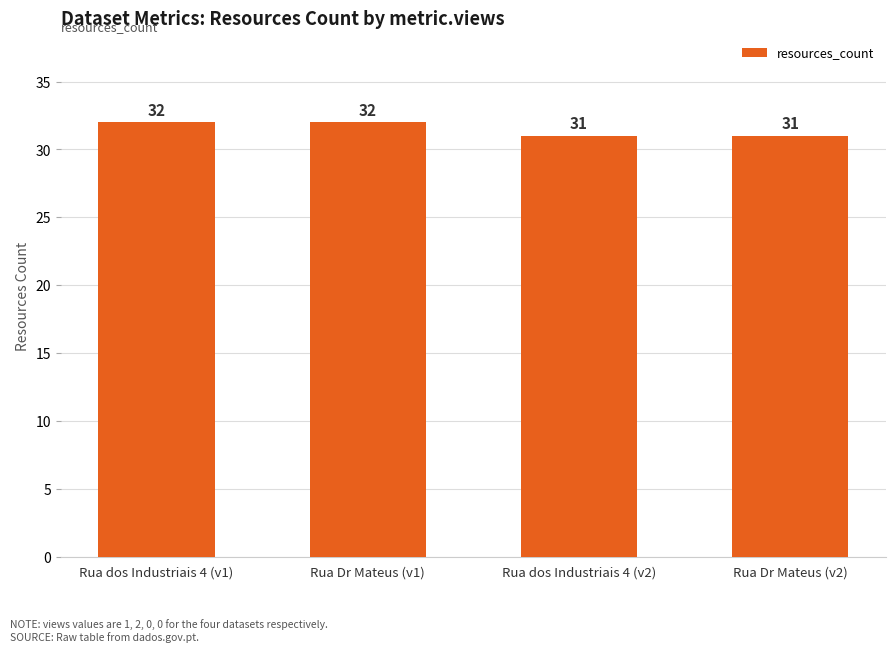

Is it true that the value at Rua dos Industriais 4 (v2) is 14?

False